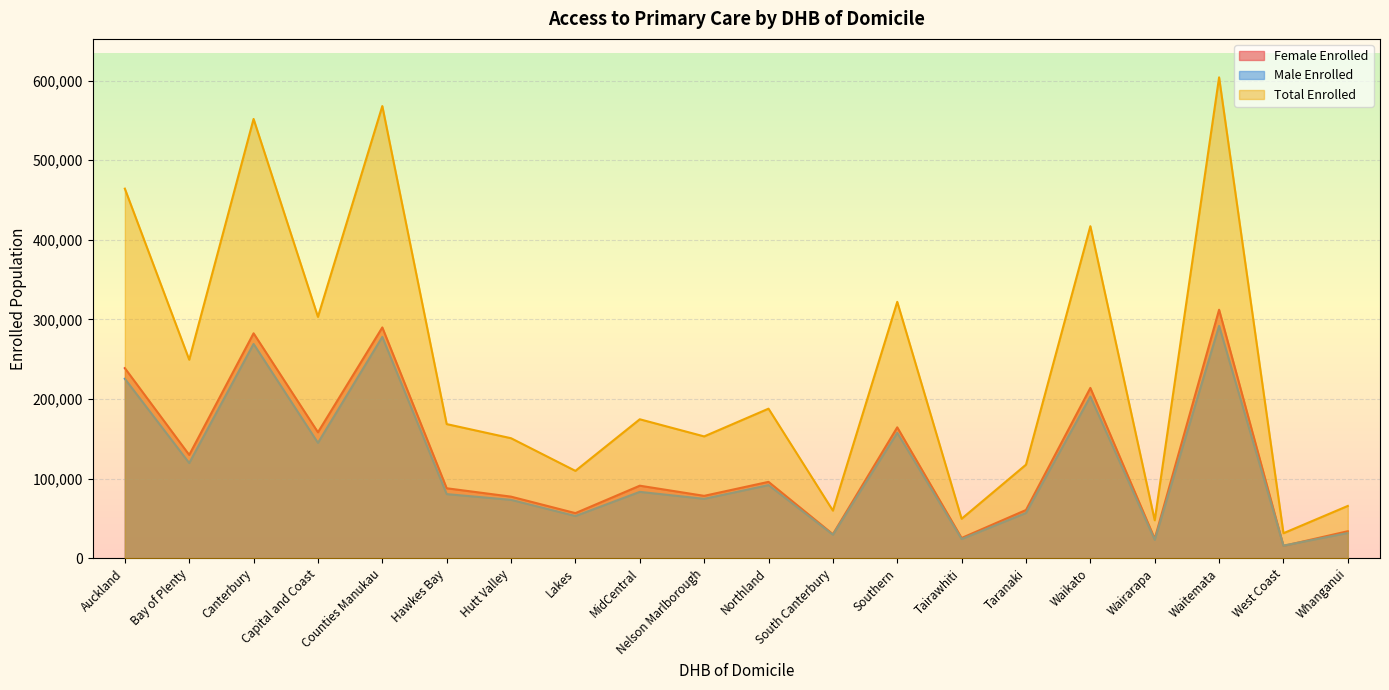

At how many categories does at least one series exceed 392672?

5